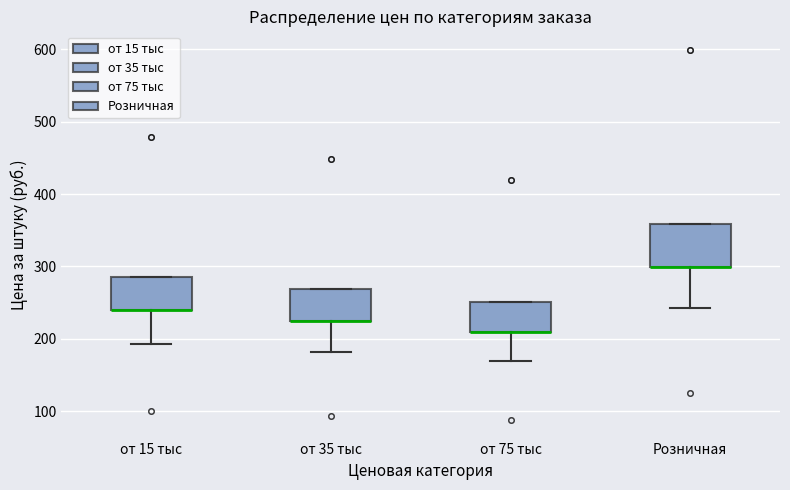

Where is the upper edge of the box for от 75 тыс on the y-axis? The values are not printed on the chart, so give them approximately, as read against the axis.

250